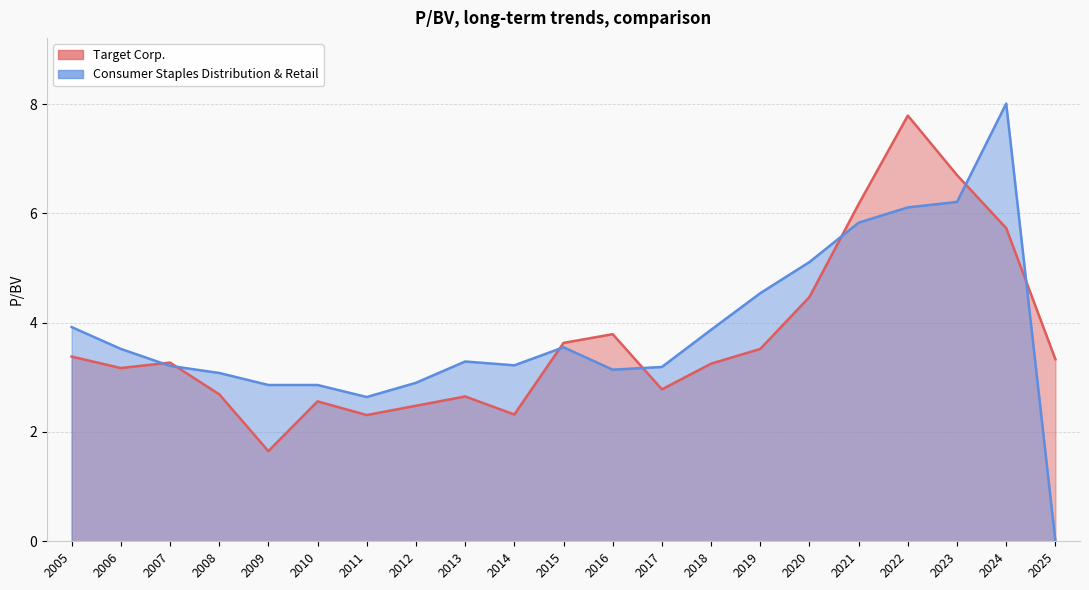

How many values in Consumer Staples Distribution & Retail are above zero?

20